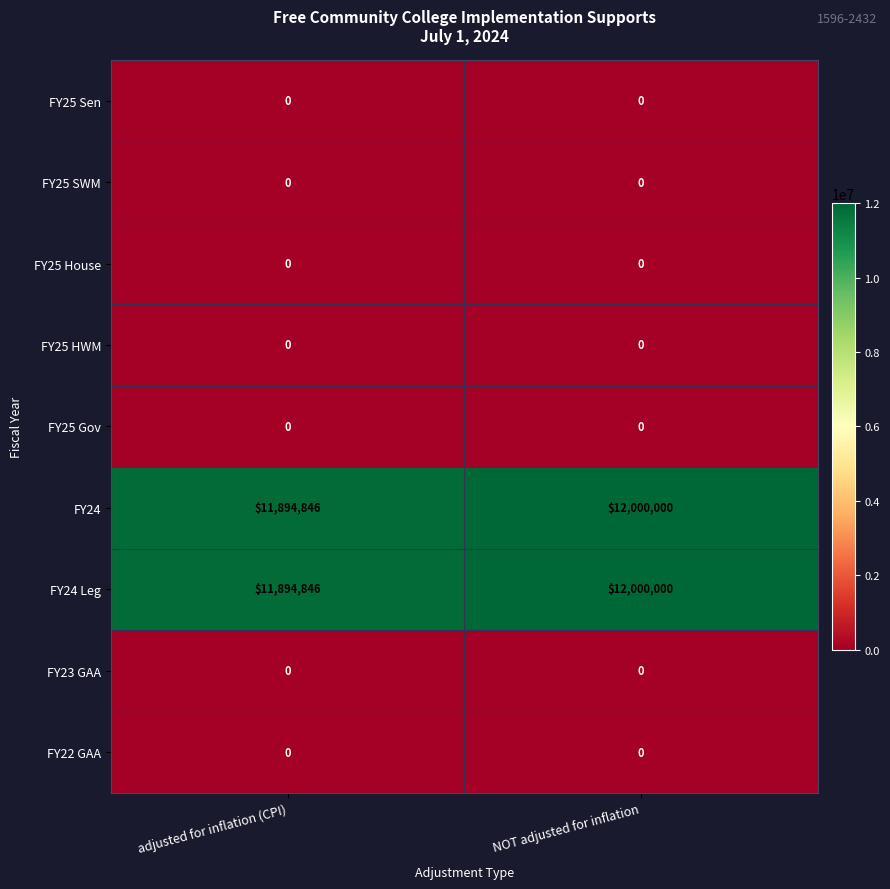

Is the value of FY25 SWM at NOT adjusted for inflation greater than the value of FY24 Leg at NOT adjusted for inflation?

No